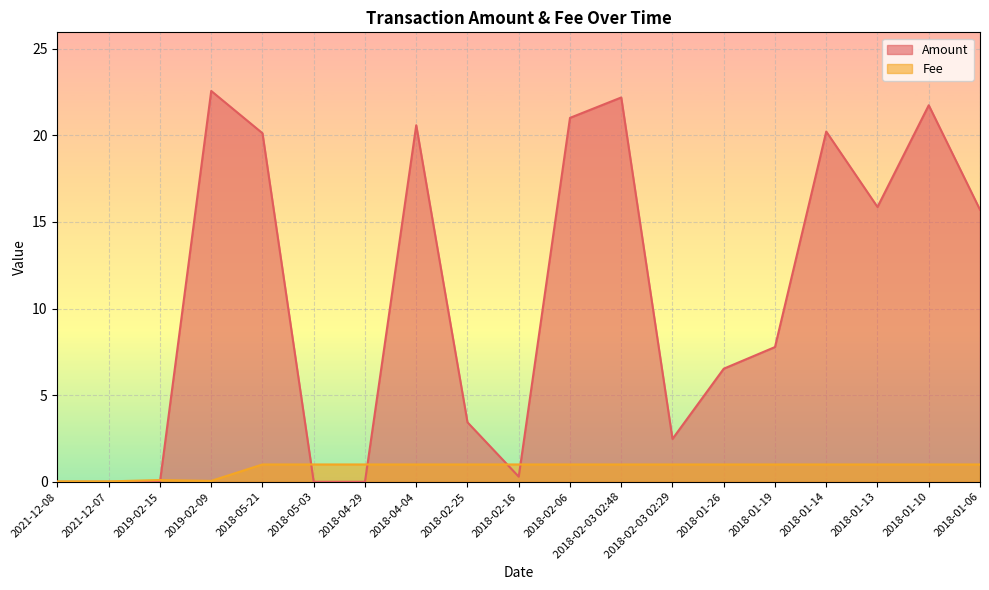

How many lines are shown in the chart?

2